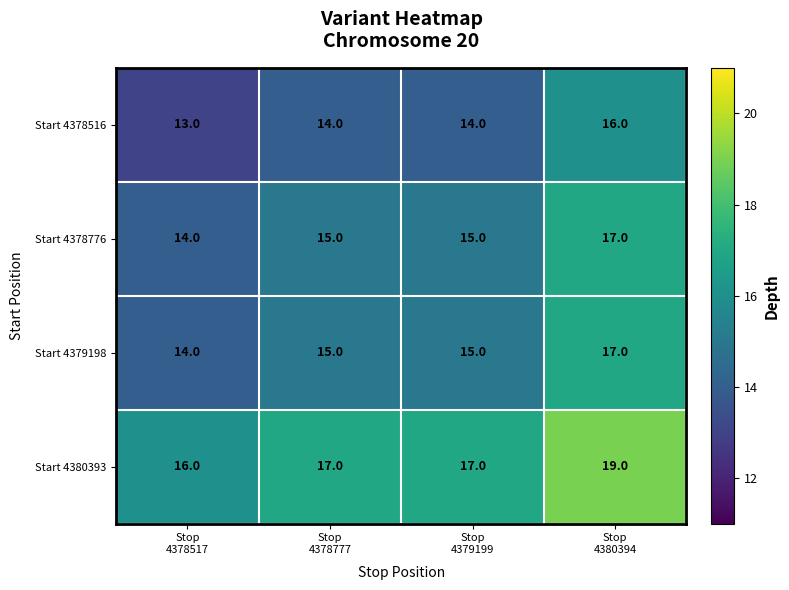

What is the maximum value shown in the chart?

19